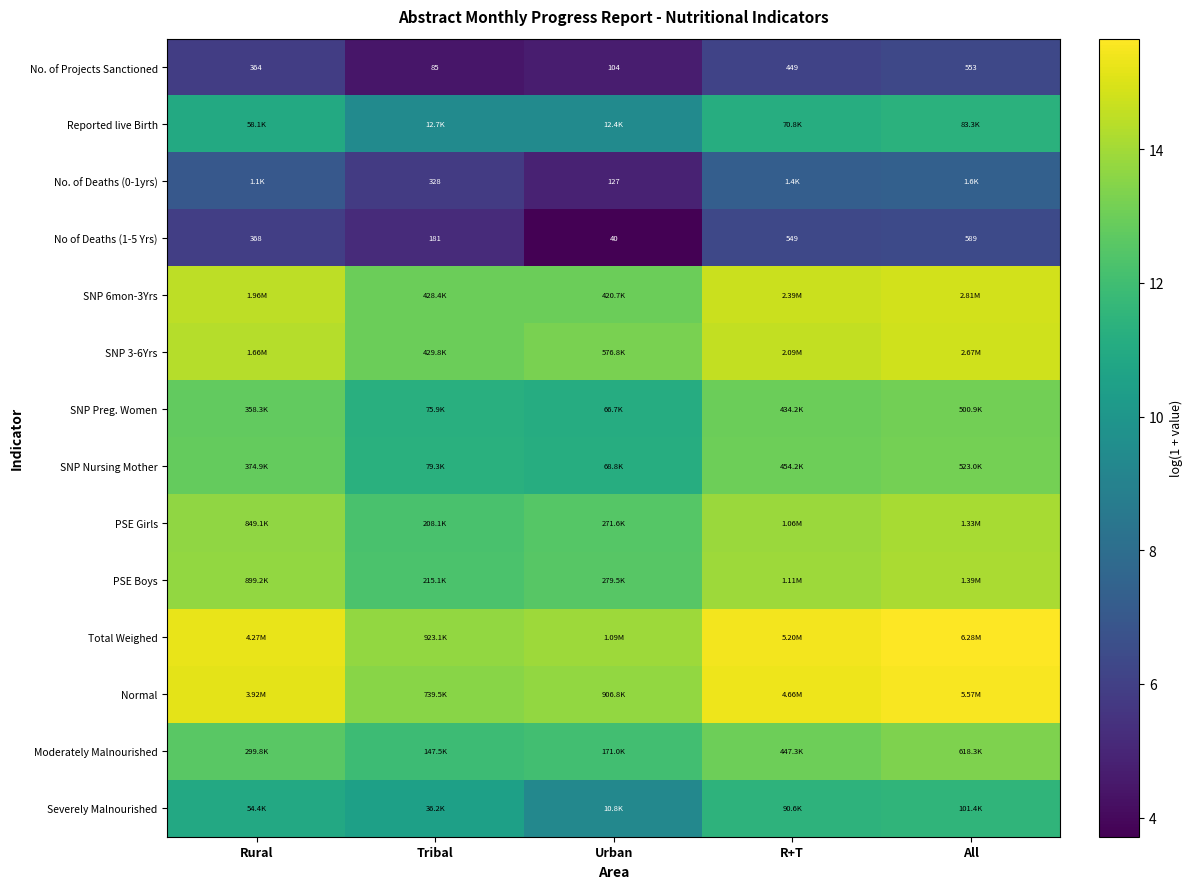

At which label is No of Deaths (1-5 Yrs) closest to 314?

Rural